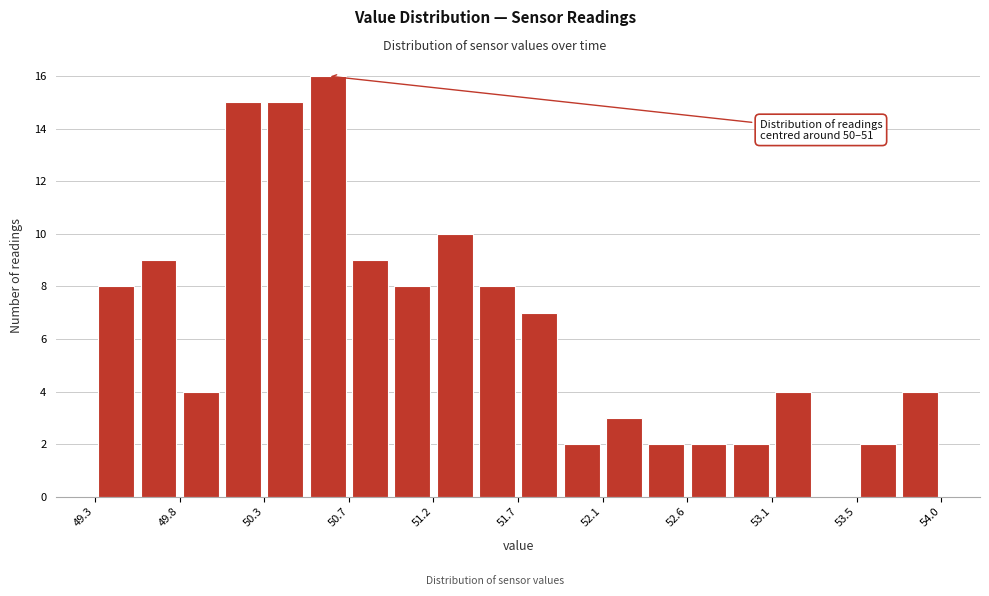

Over which range of the x-axis is the bar tallest?

50.50 to 50.75